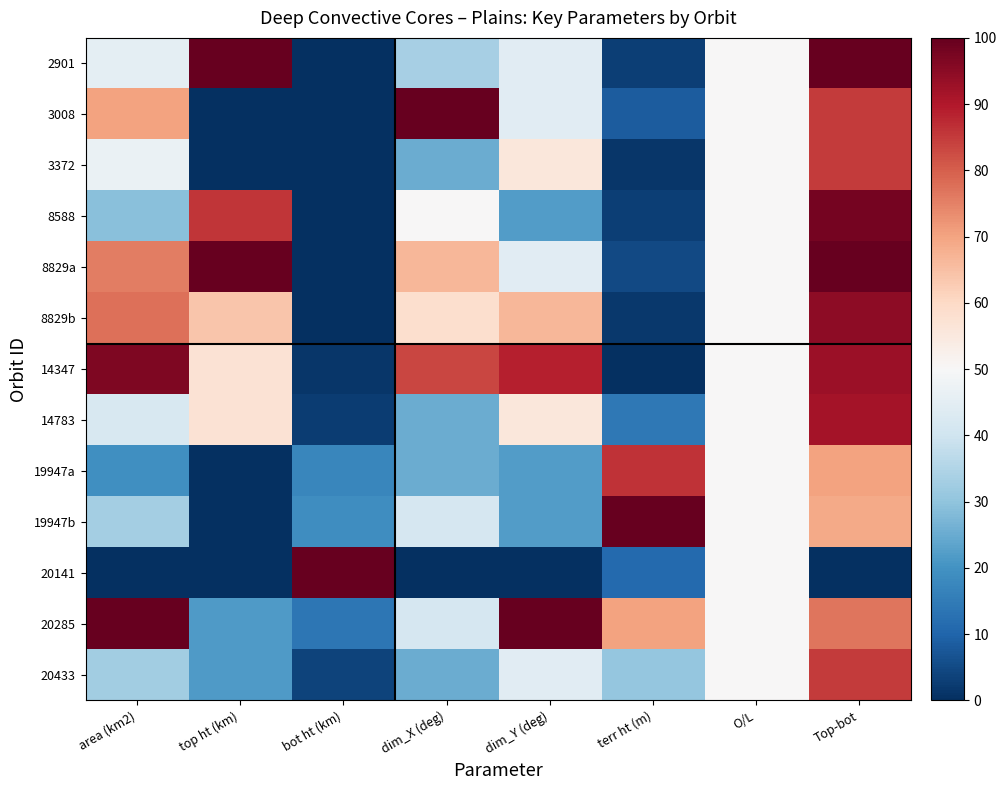

How many data points does each series have?

8